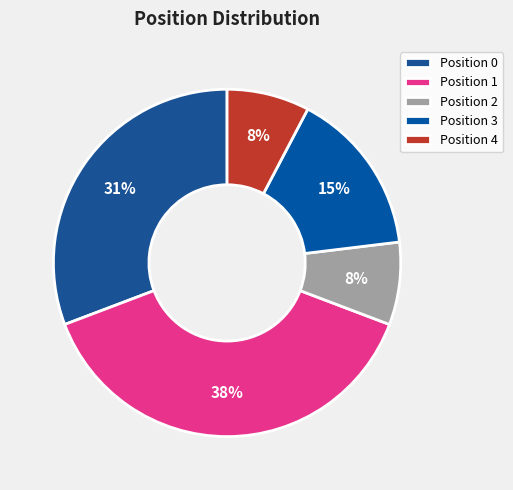

Which category has the biggest portion of the pie?

Position 1